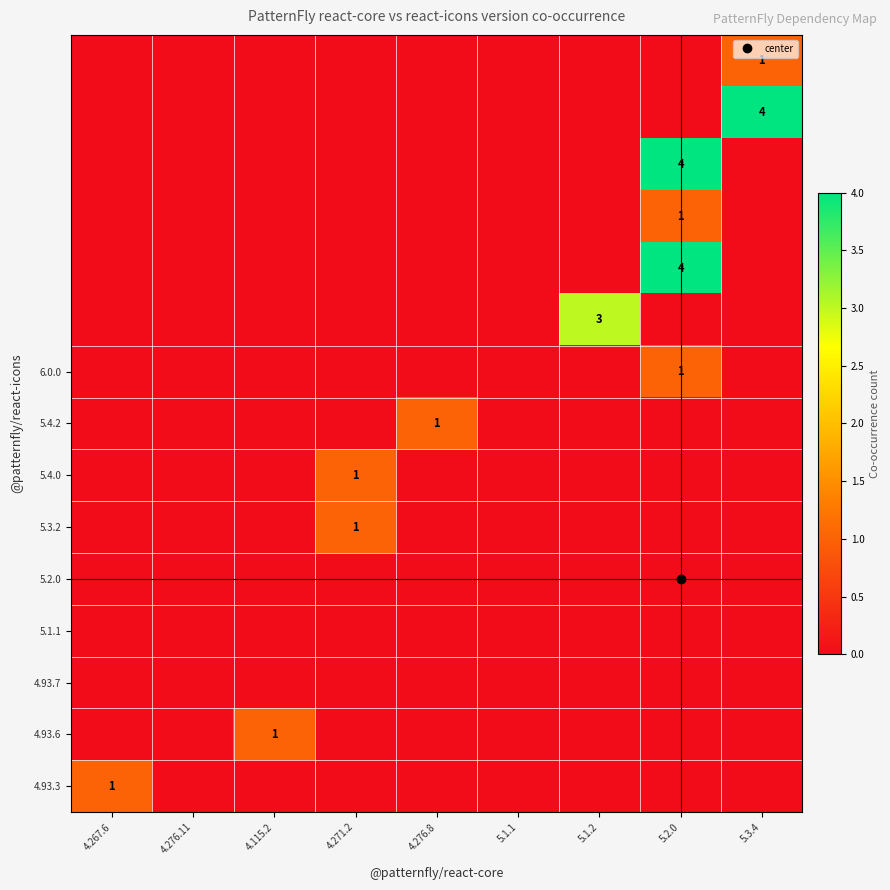

Count the number of data series in this chart.

15